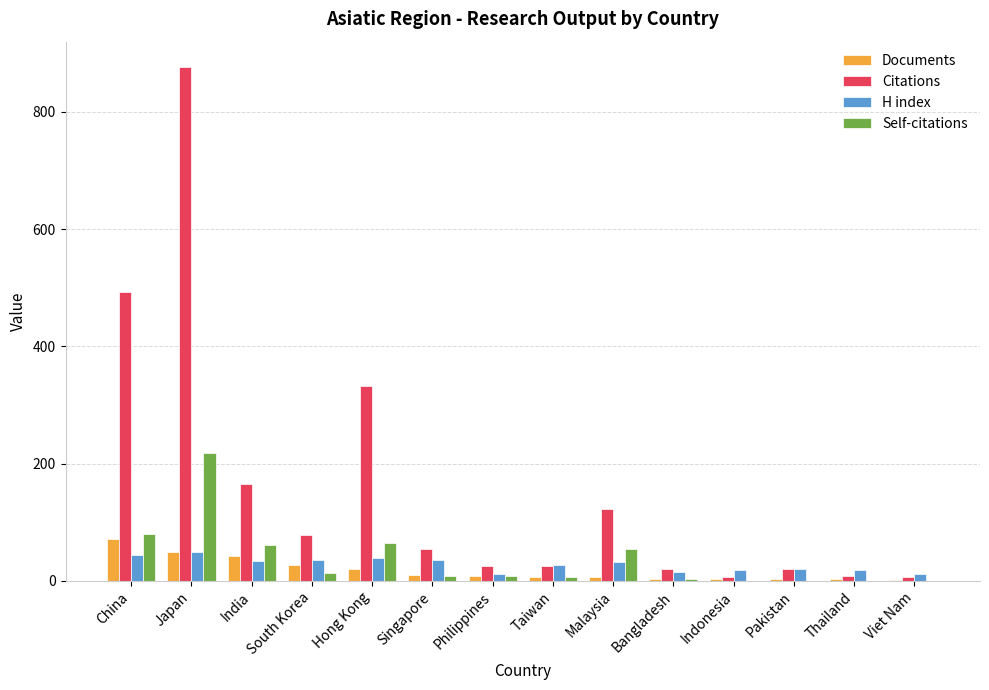

Which series has the largest total across all categories?

Citations